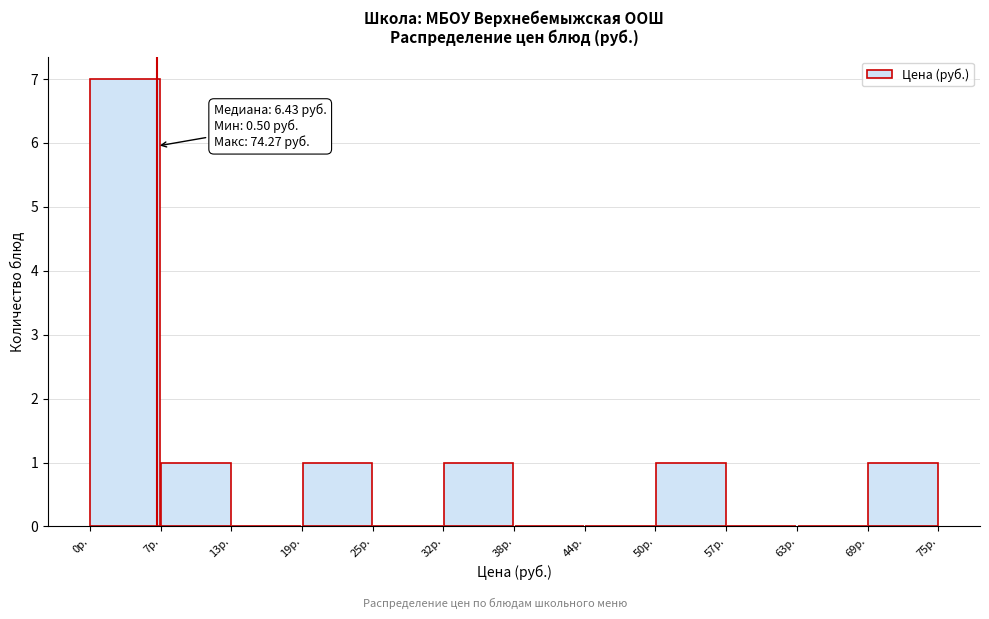

Which range on the x-axis has the tallest bar?

1 to 7